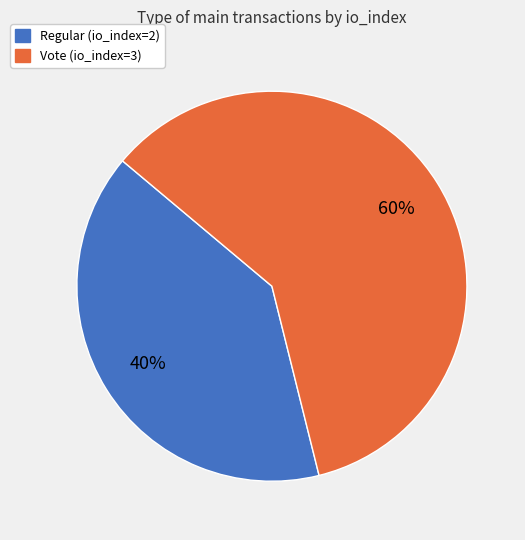

To the nearest percent, what percentage of the pie is Vote (io_index=3)?

60%